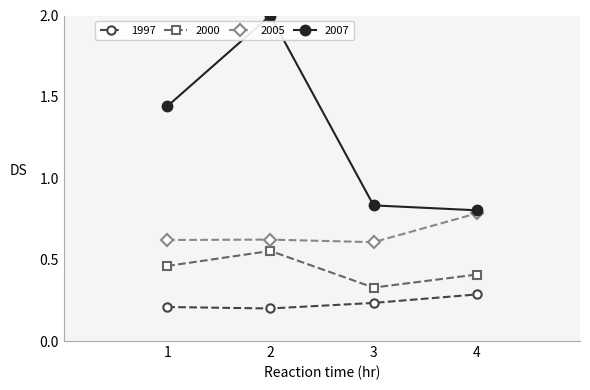

Which category has the highest value in the 2005 series?

4